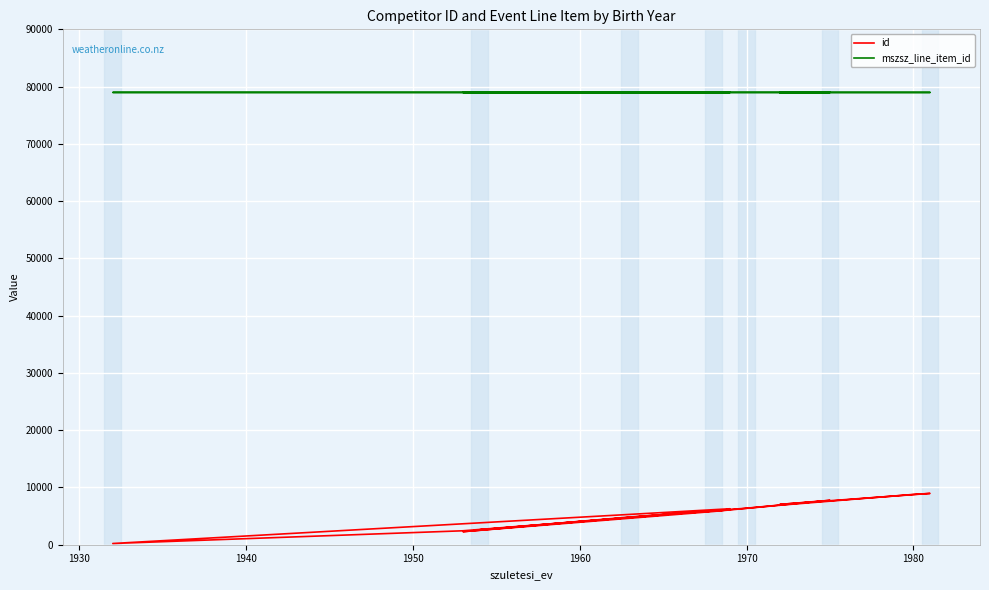

What is the lowest value of the mszsz_line_item_id series?

78981